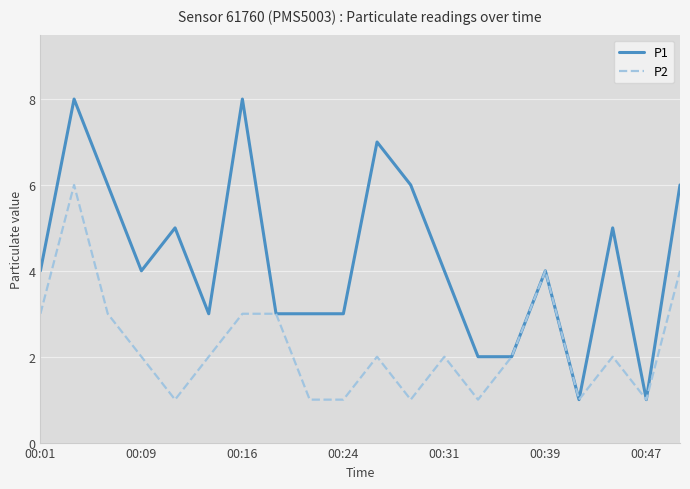

Which series has the widest spread of values?

P1